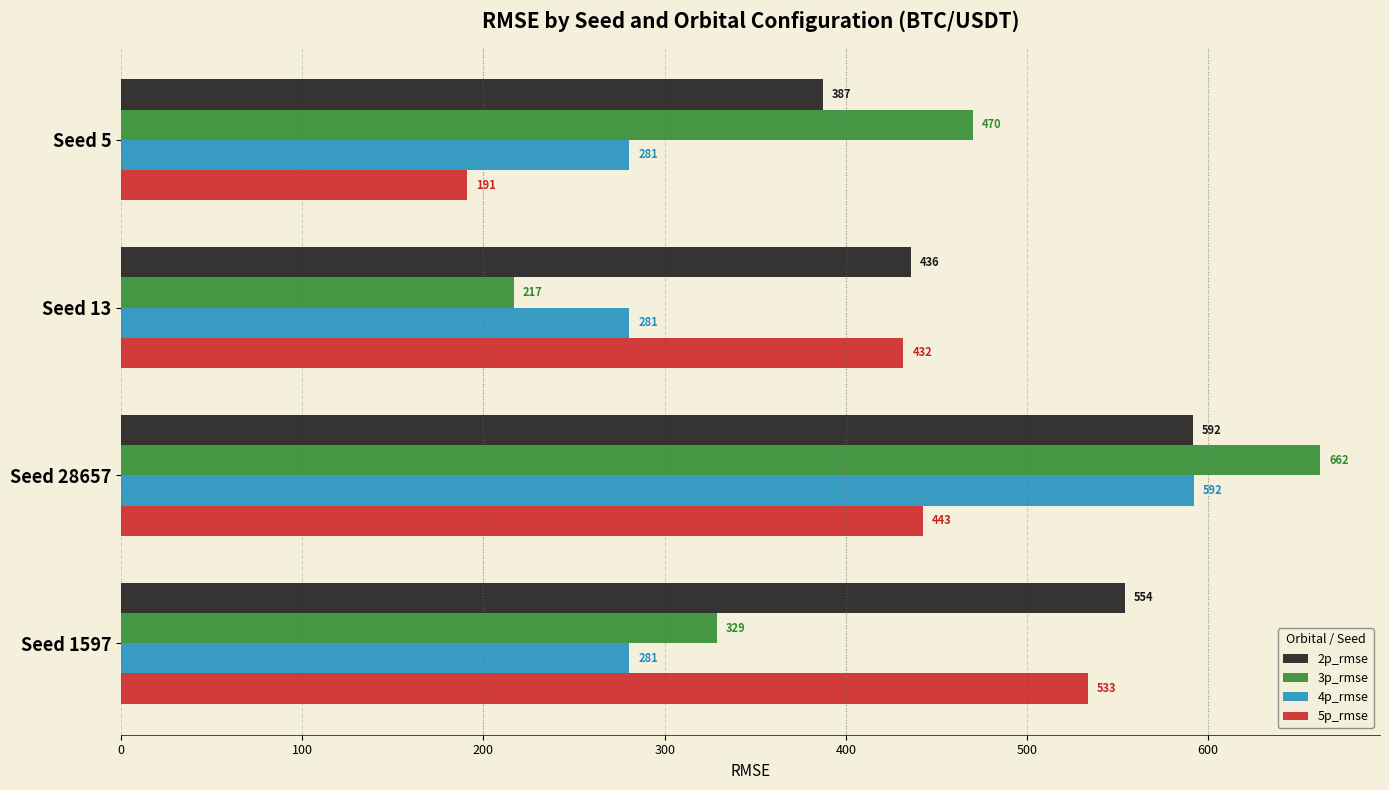

Which series has the largest total across all categories?

2p_rmse